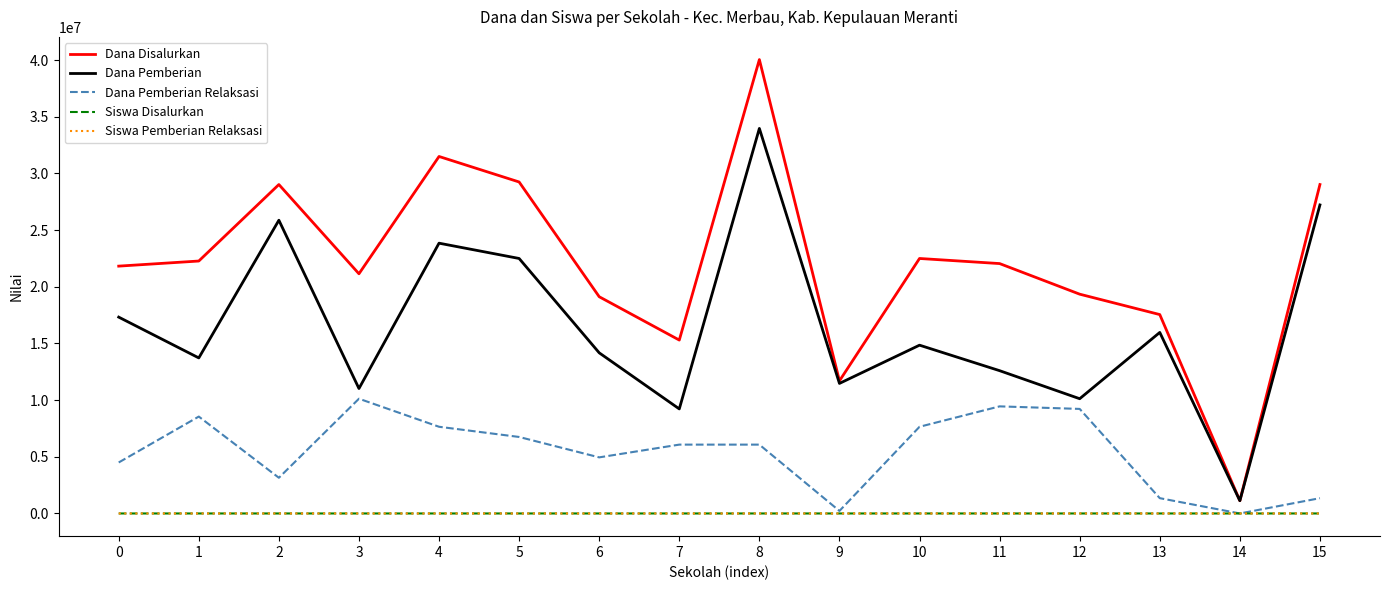

Where does the Dana Disalurkan series first go above 22050000?

1